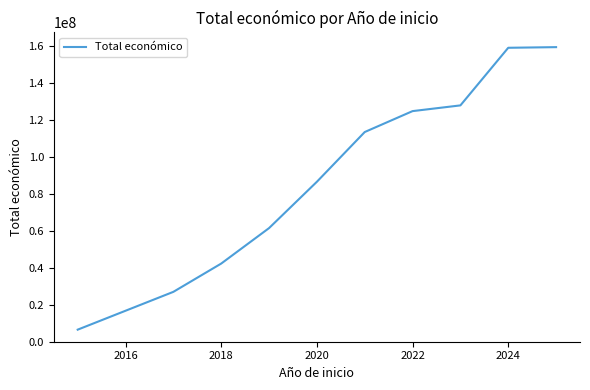

What is the minimum value shown in the chart?

6526038